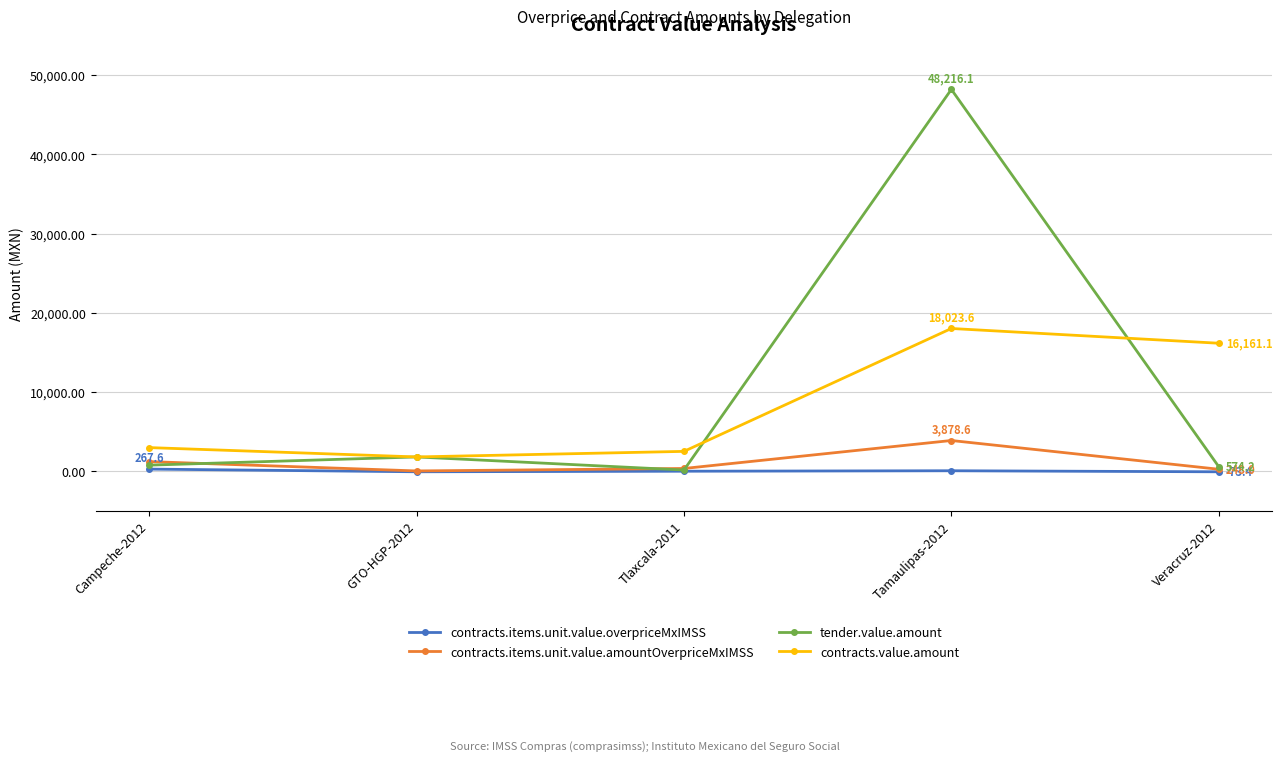

In contracts.value.amount, how many points are lower than both neighbors (excluding endpoints)?

1